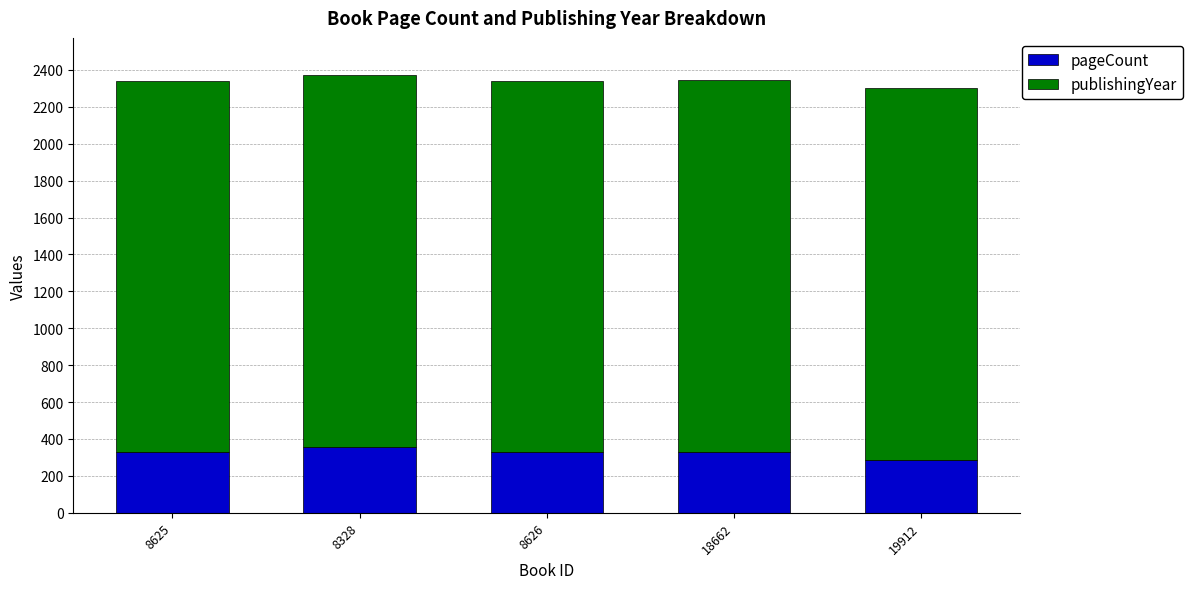

What are all the series names shown in the legend?

pageCount, publishingYear